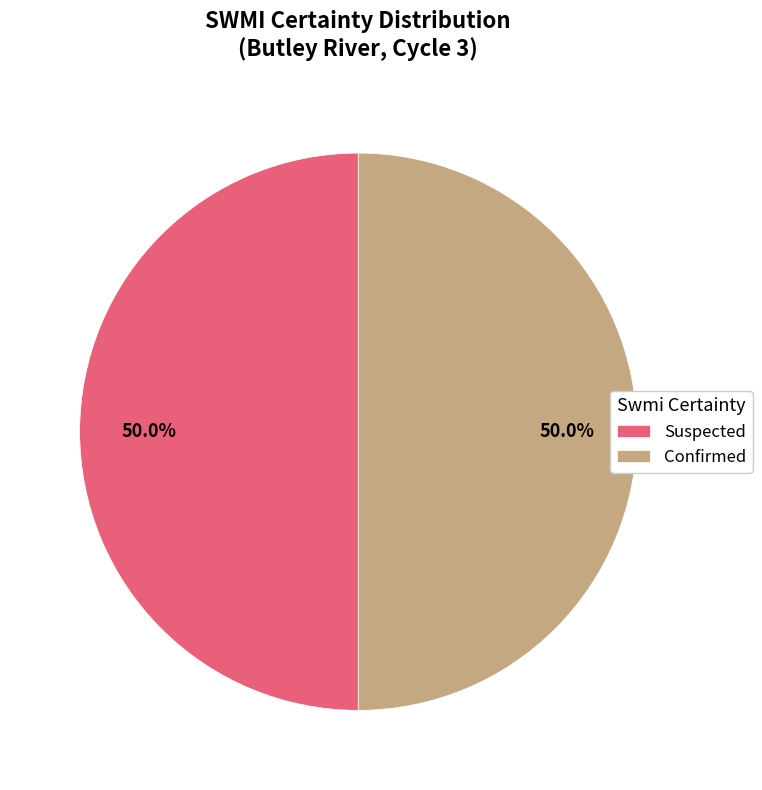

Combined, do Confirmed and Suspected account for over 50%?

Yes